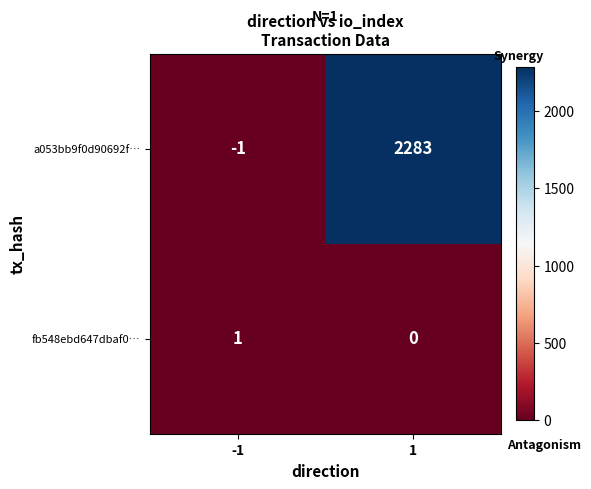

Reading left to right, extract all data points from this chart.

a053bb9f0d90692f…: -1	2283
fb548ebd647dbaf0…: 1	0